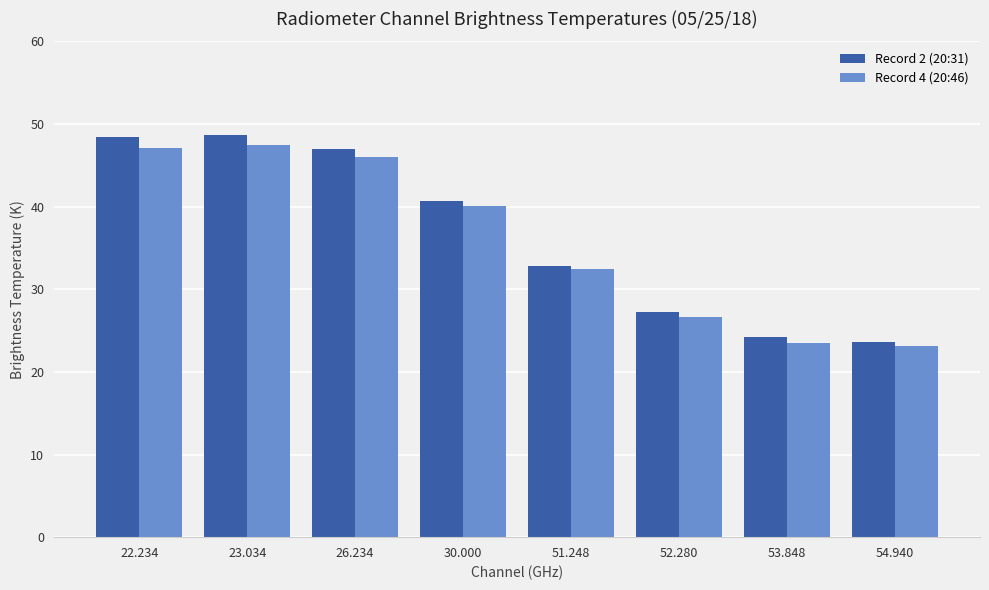

What is the approximate value of Record 2 (20:31) at 30.000?

40.7